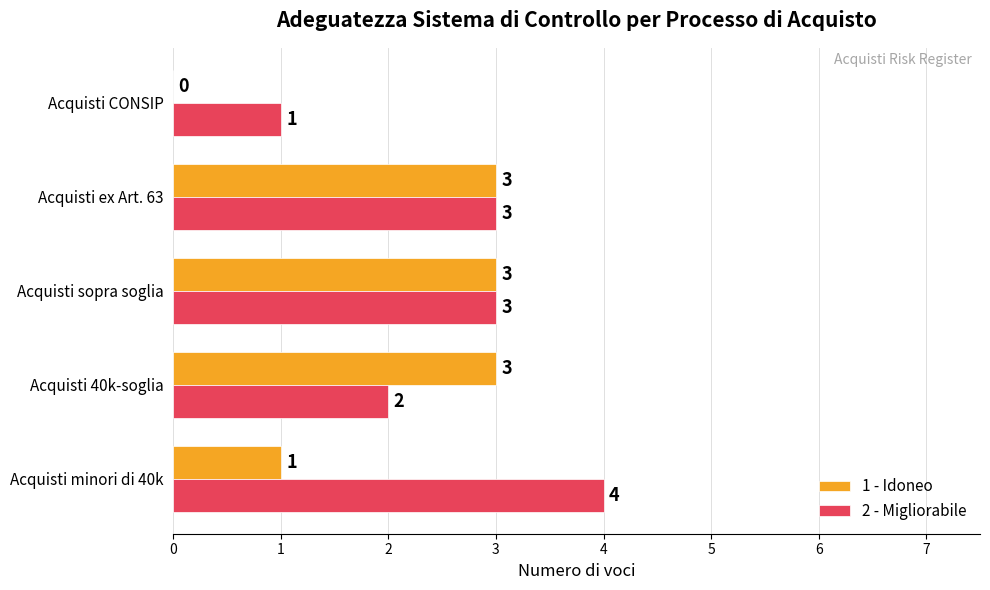

What are all the series names shown in the legend?

1 - Idoneo, 2 - Migliorabile